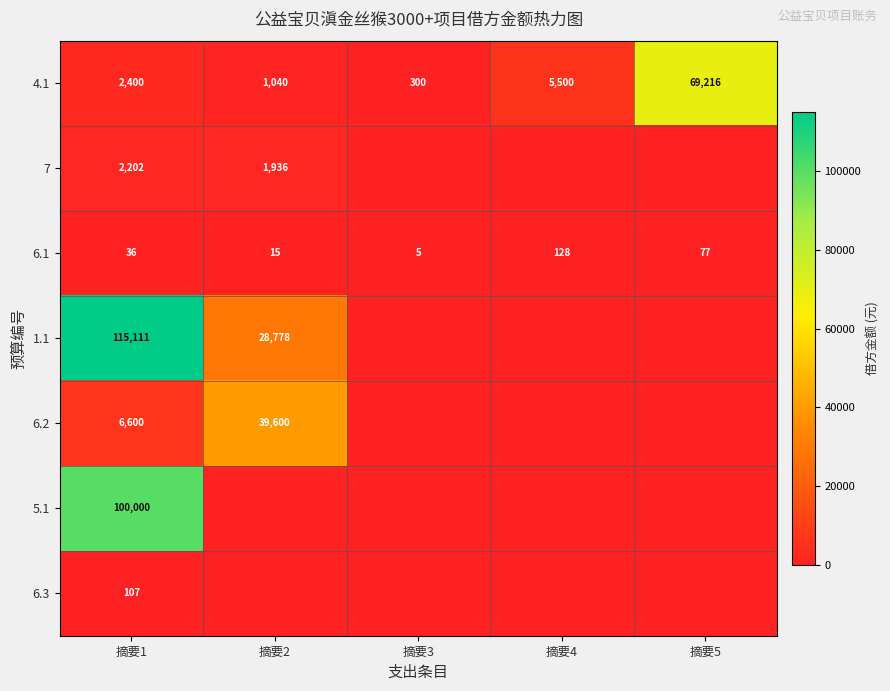

Which label corresponds to the largest value in the chart?

摘要1